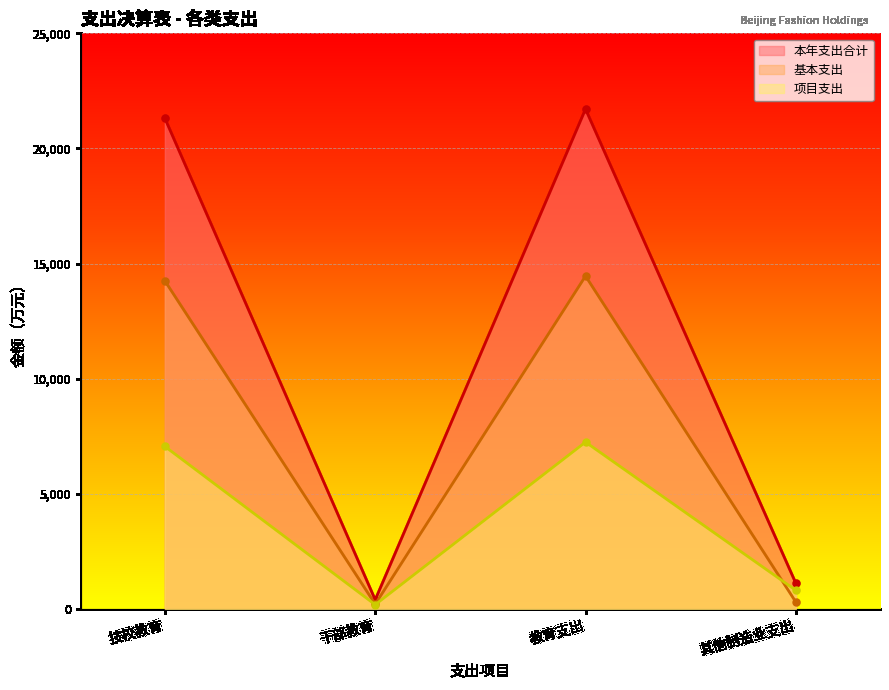

What position from the left is 技校教育?

1